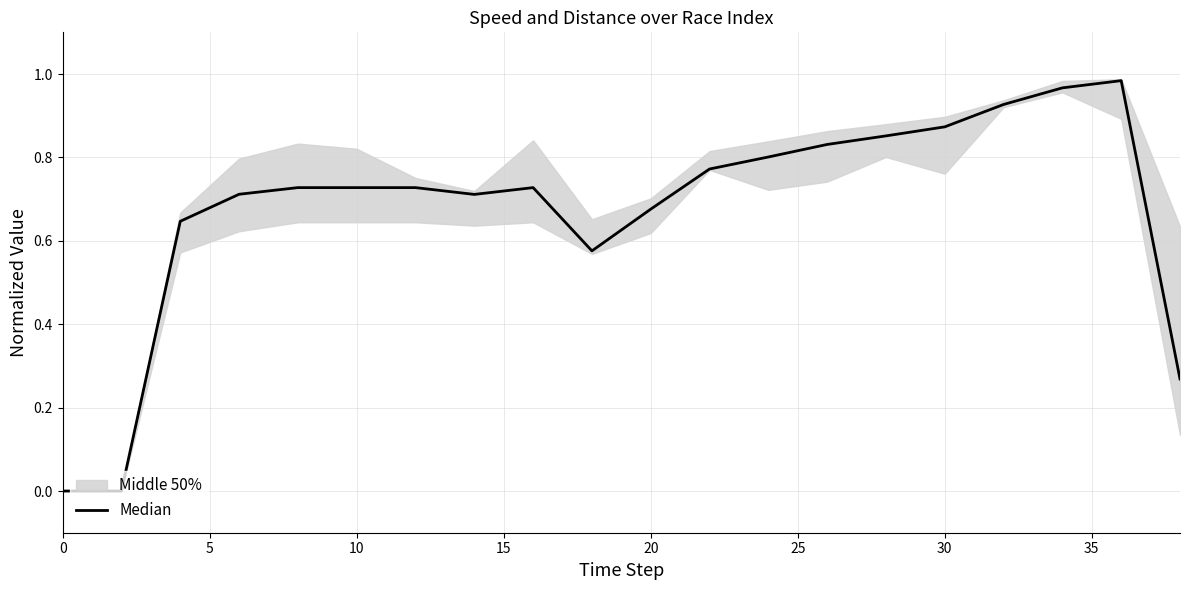

What is the value of the 17th point from the left?

0.9